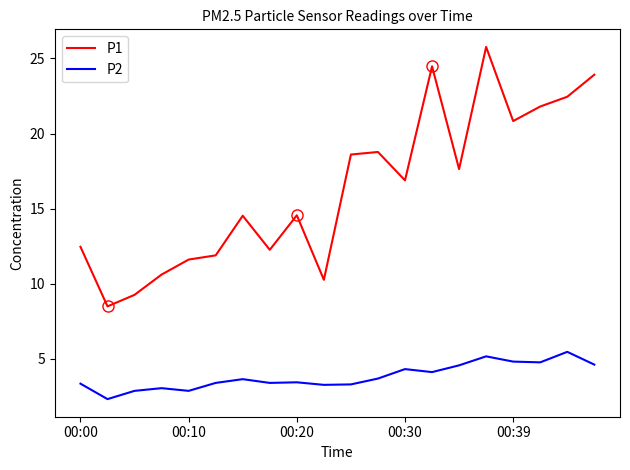

True or false: P1 and P2 intersect in this chart.

False